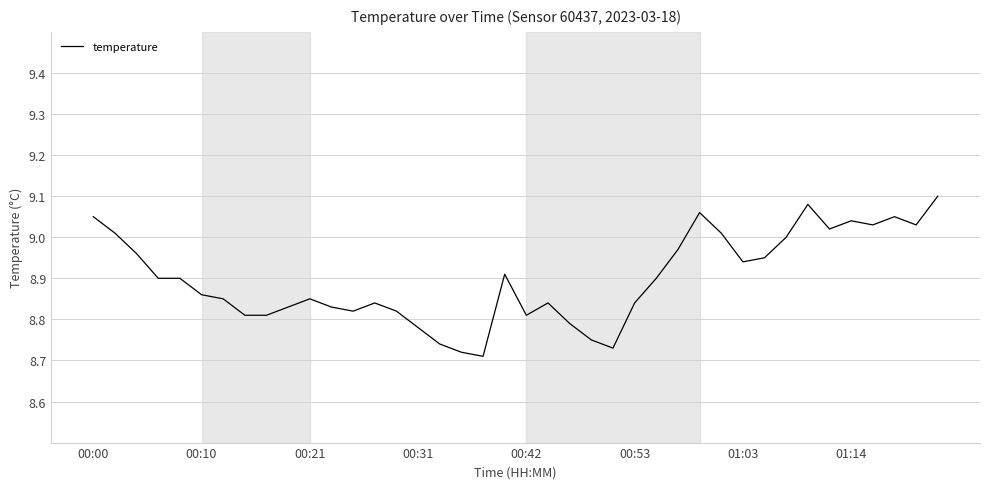

True or false: the data has more than 1 interior local peaks.

True